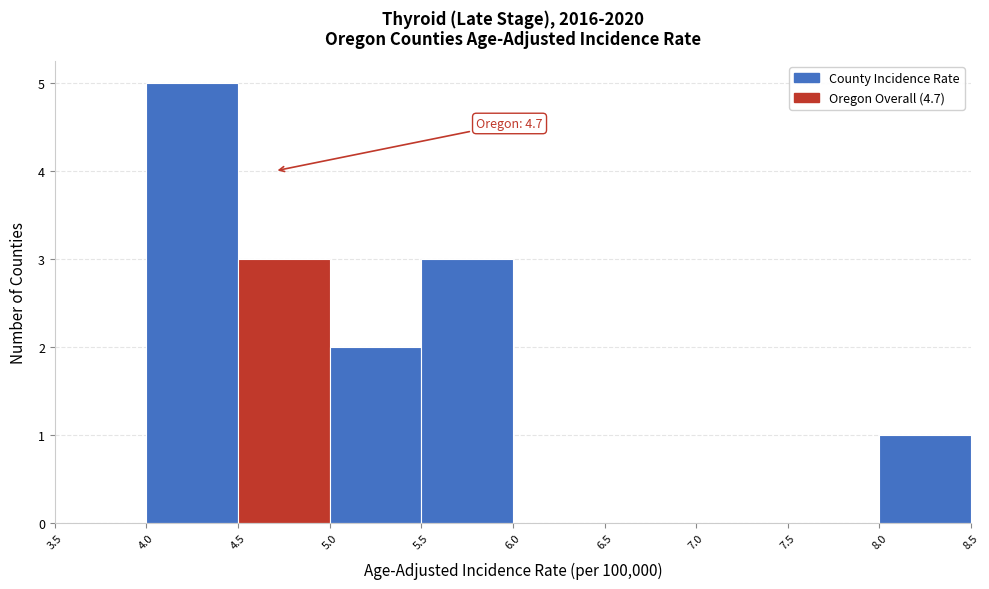

Over which range of the x-axis is the bar tallest?

4.0 to 4.5